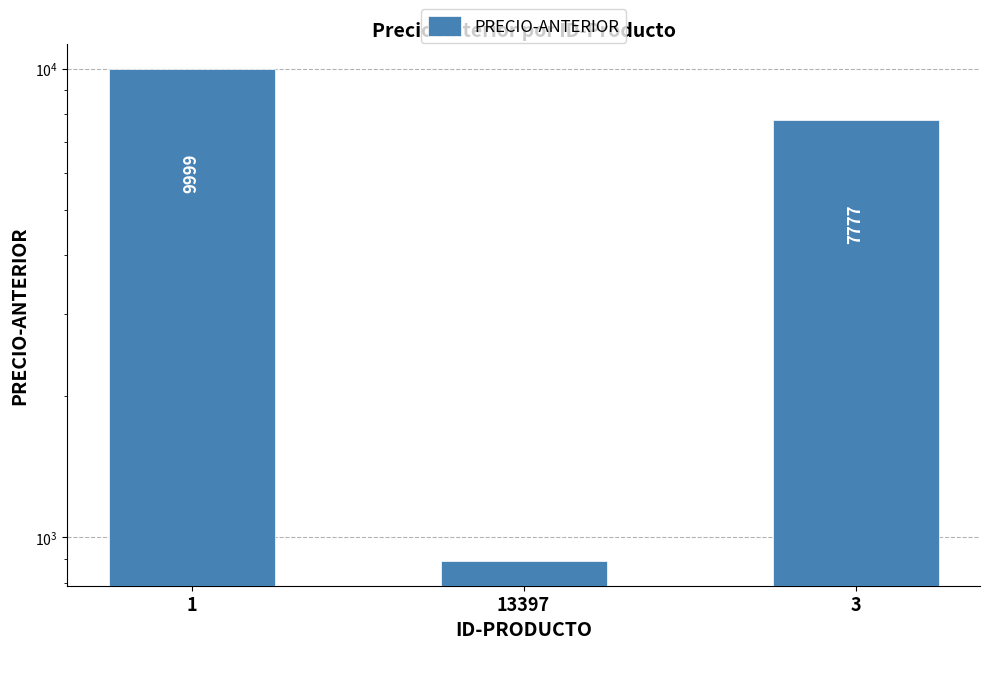

What is the sum of the values at 13397 and 1?

10887